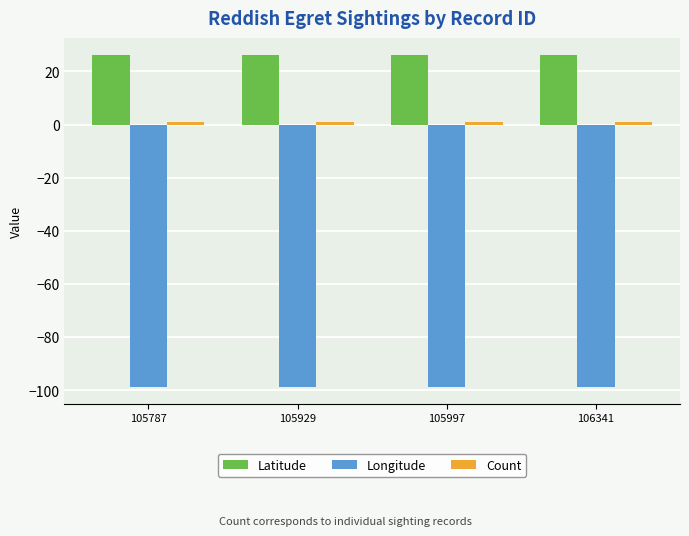

How many data points does each series have?

4